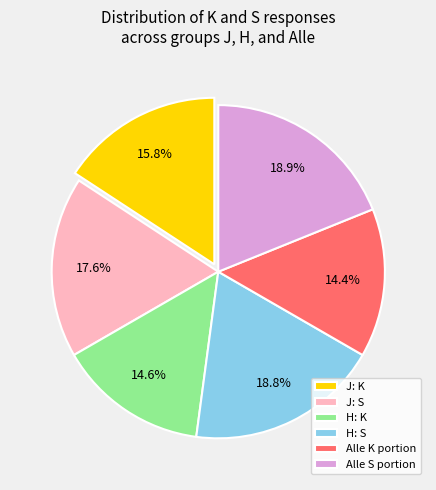

What portion of the pie excludes H: K?

85.4%